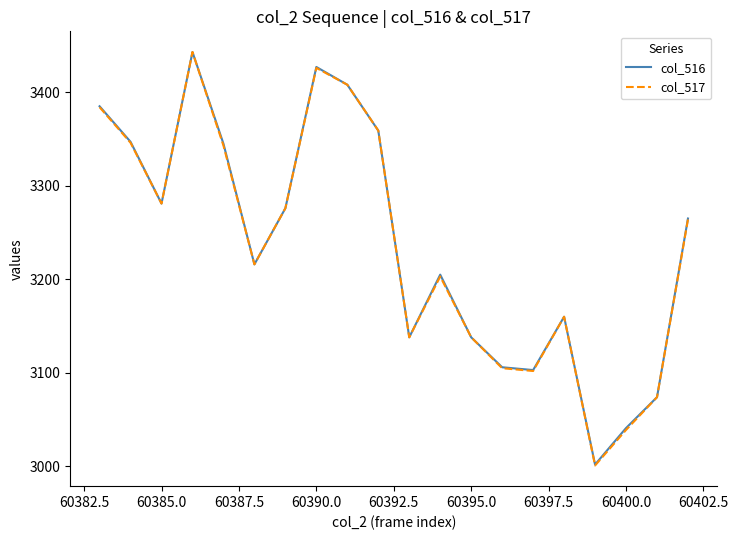

What is the difference between the maximum and minimum values in the col_516 series?

441